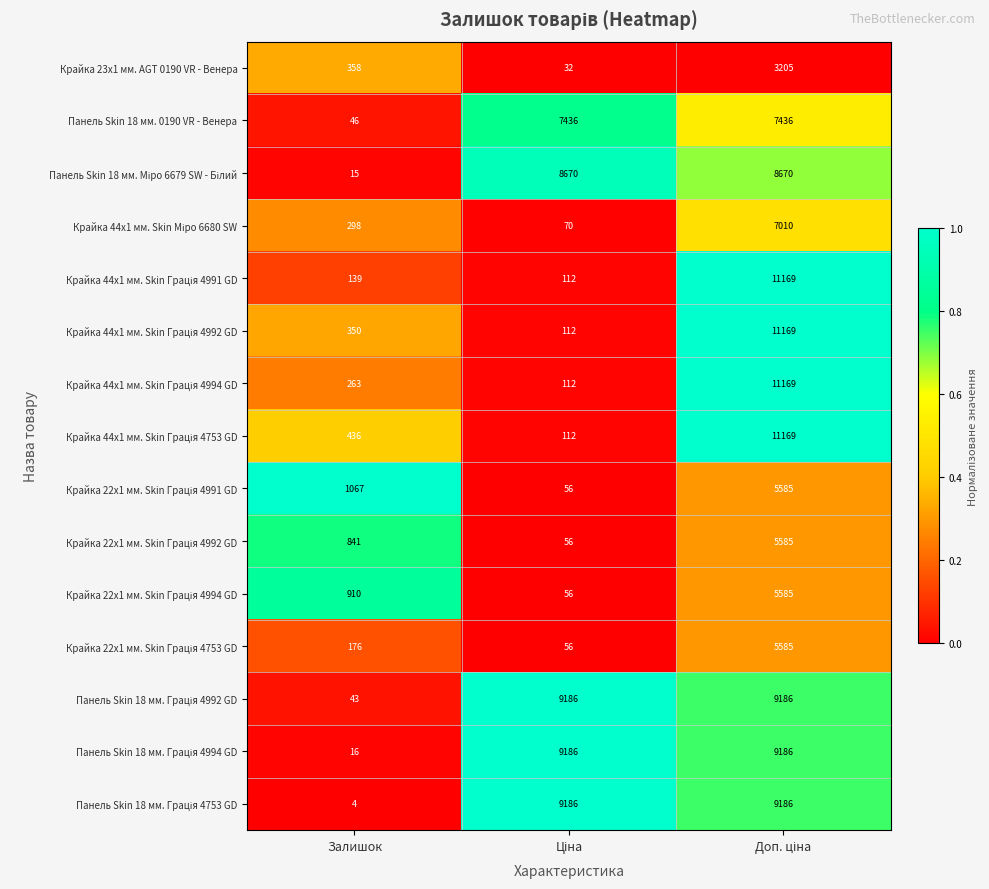

Where is Панель Skin 18 мм. 0190 VR - Венера nearest to the value 3741?

Залишок